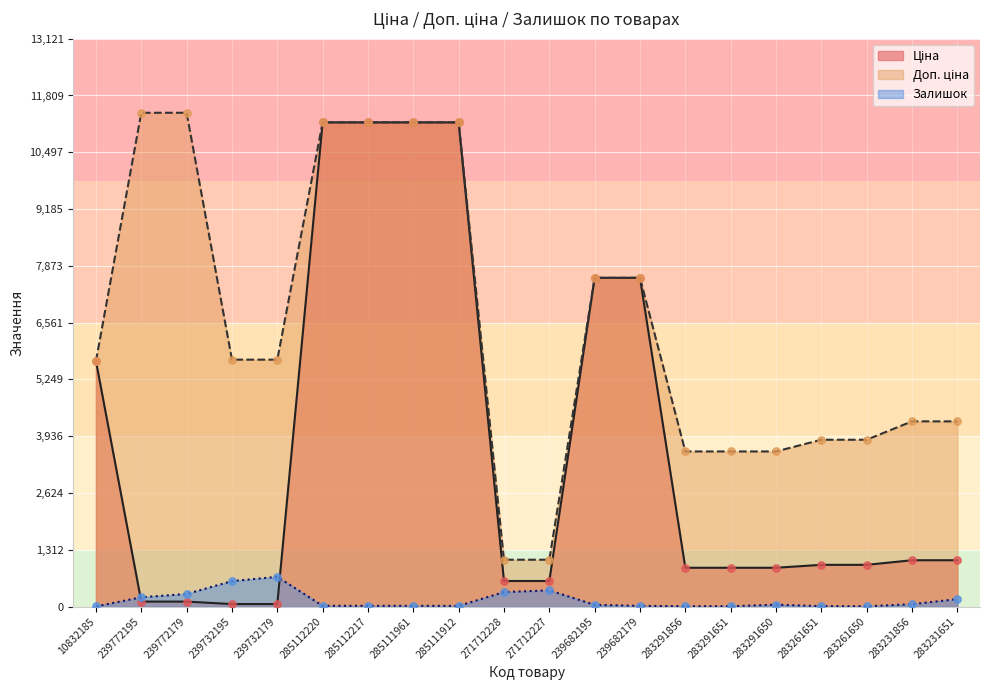

What is the total value across all series at 285111912?

22391.3